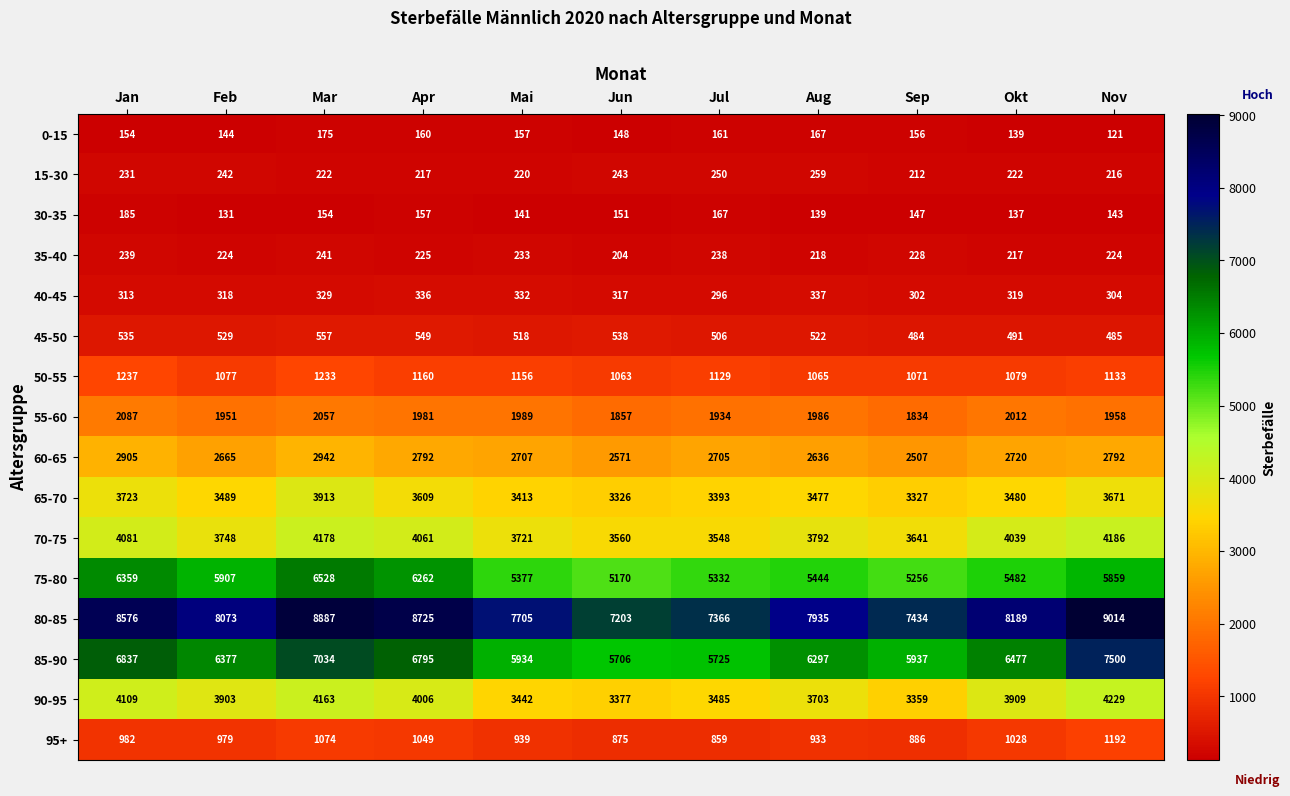

Where does the 45-50 series first go above 522?

Jan